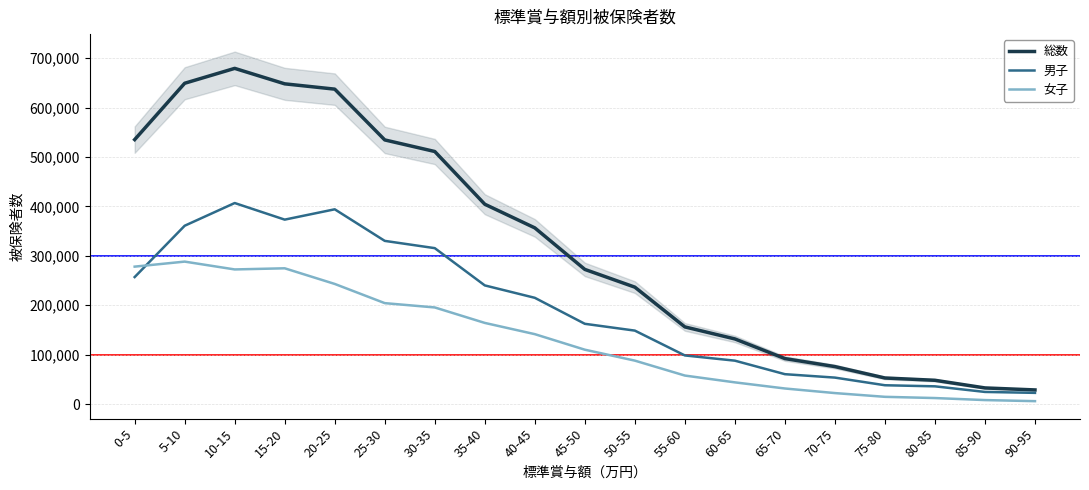

How many data points does each series have?

19